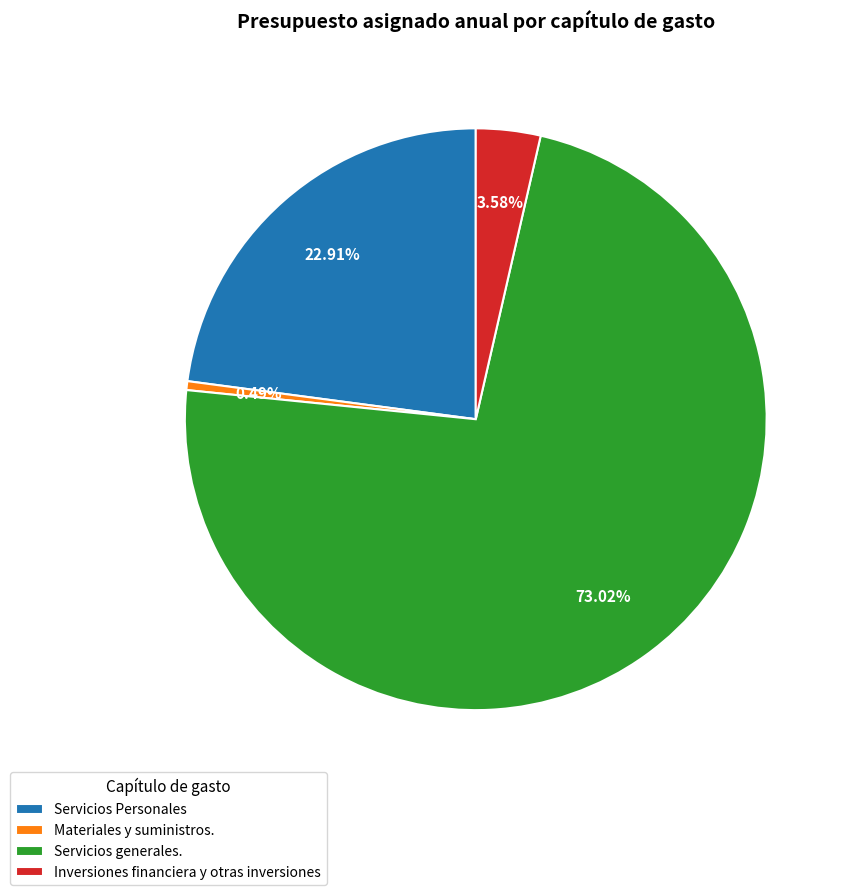

Rank the categories by value from highest to lowest.

Servicios generales., Servicios Personales, Inversiones financiera y otras inversiones, Materiales y suministros.